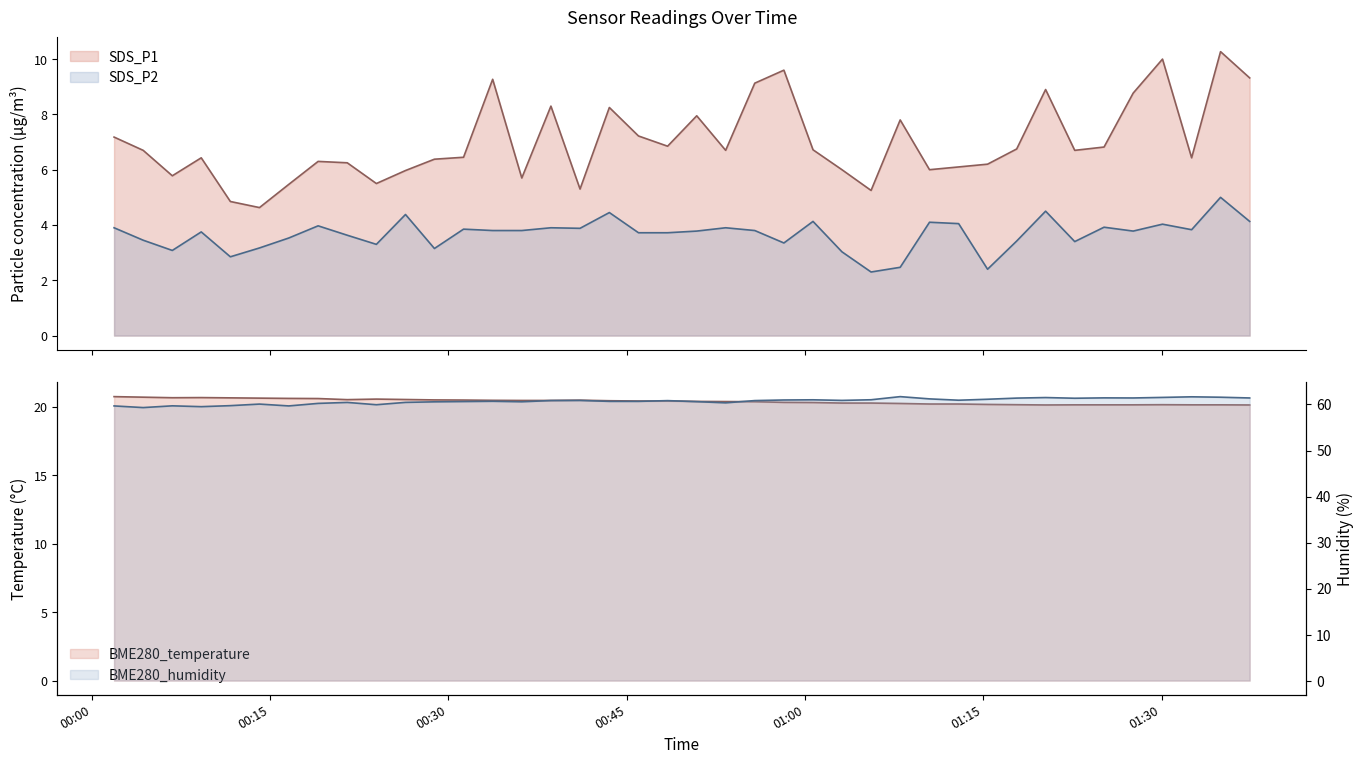

What is the greatest value displayed?

61.7